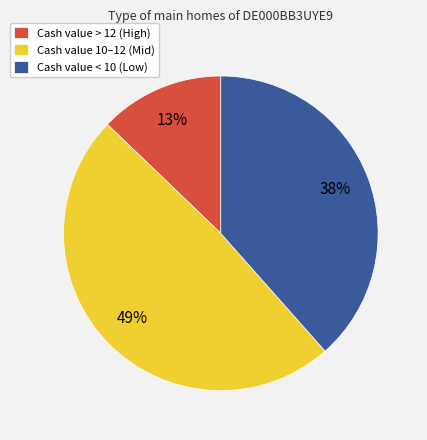

Approximately how many times larger is the value at Cash value 10–12 (Mid) compared to Cash value > 12 (High)?

3.8